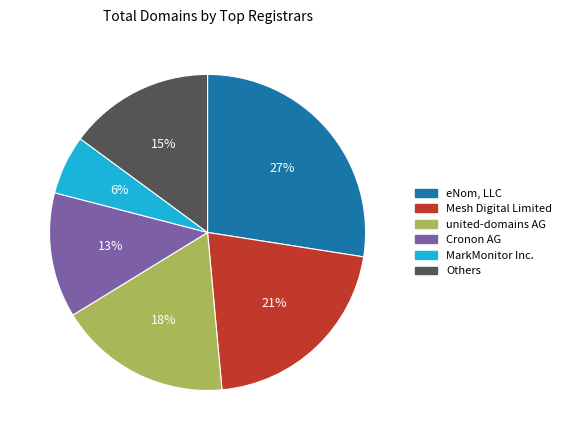

Does united-domains AG account for over 50% of the chart?

No